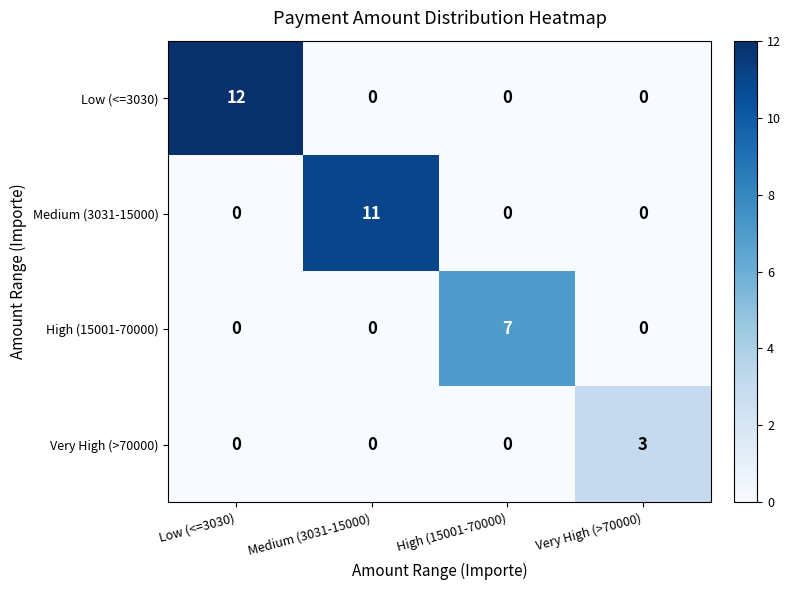

What is the difference between the highest and lowest values at High (15001-70000)?

7